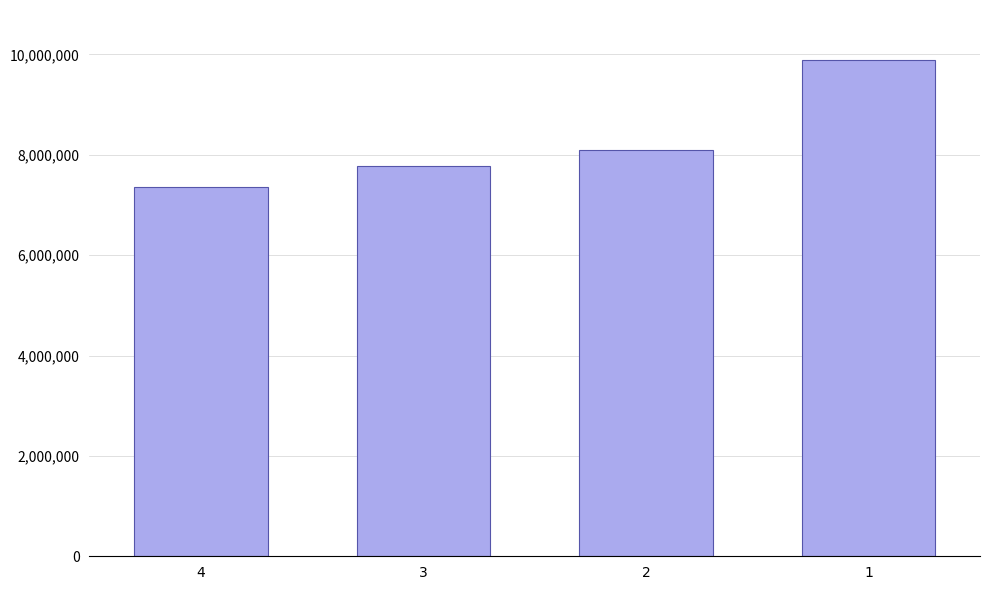

Reading left to right, list all the values displayed in this chart.

7356764	7781814	8098141	9895252